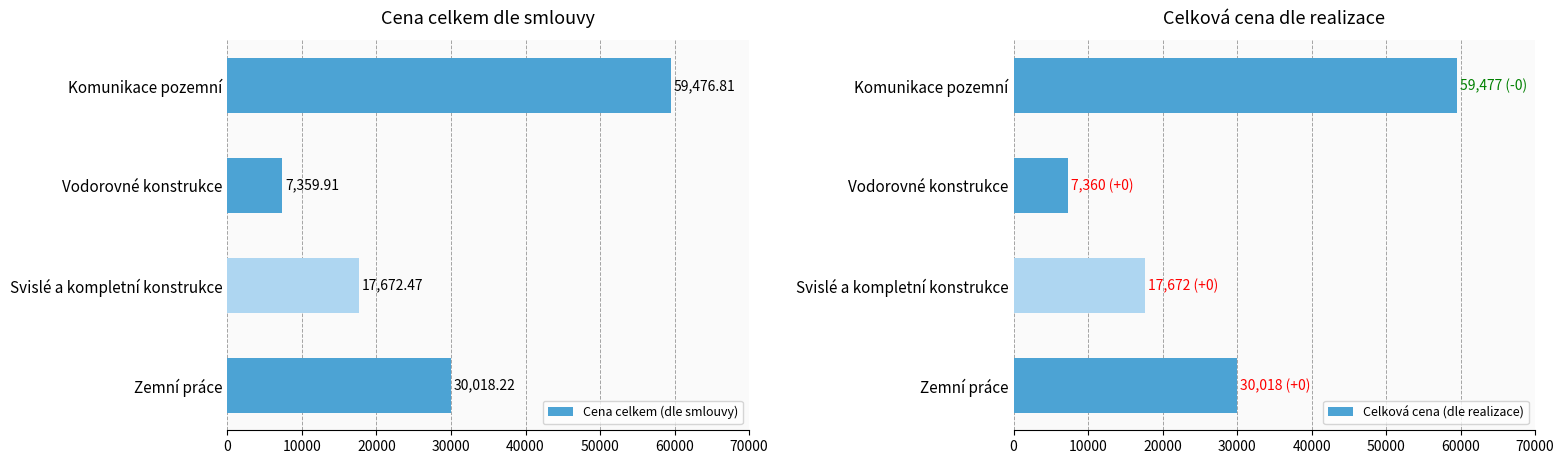

List the labels in order of Cena celkem (dle smlouvy) value, largest first.

Komunikace pozemní, Zemní práce, Svislé a kompletní konstrukce, Vodorovné konstrukce